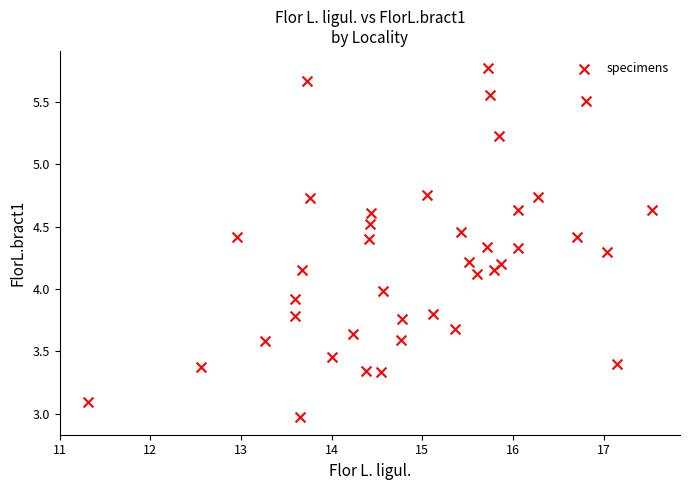

What is the range of X values (max minus min)?

6.2